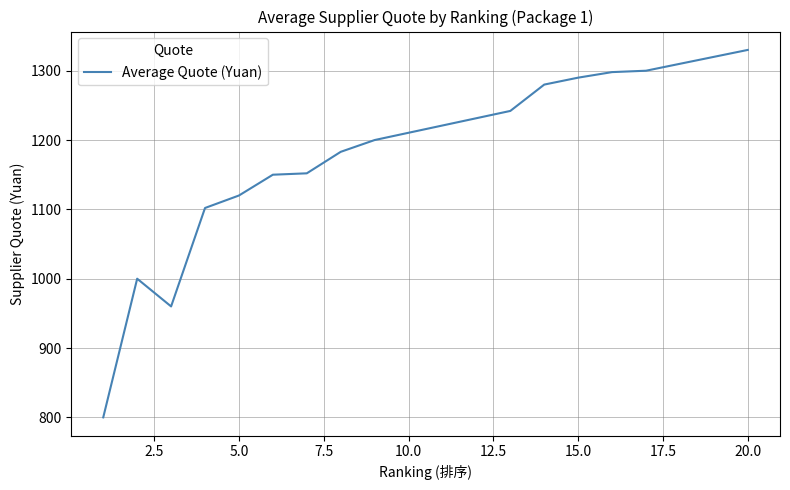

What is the difference between the maximum and minimum values?

530